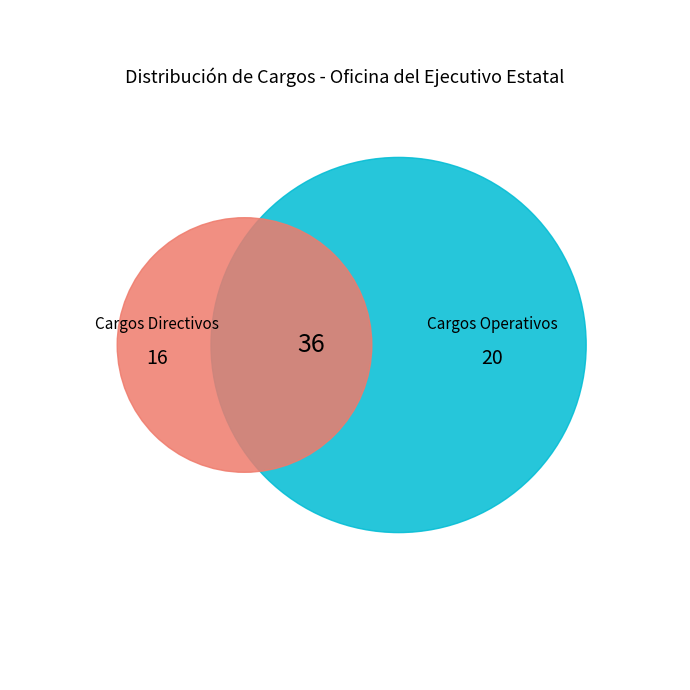

True or false: DIRECTOR accounts for 1% of the total.

False